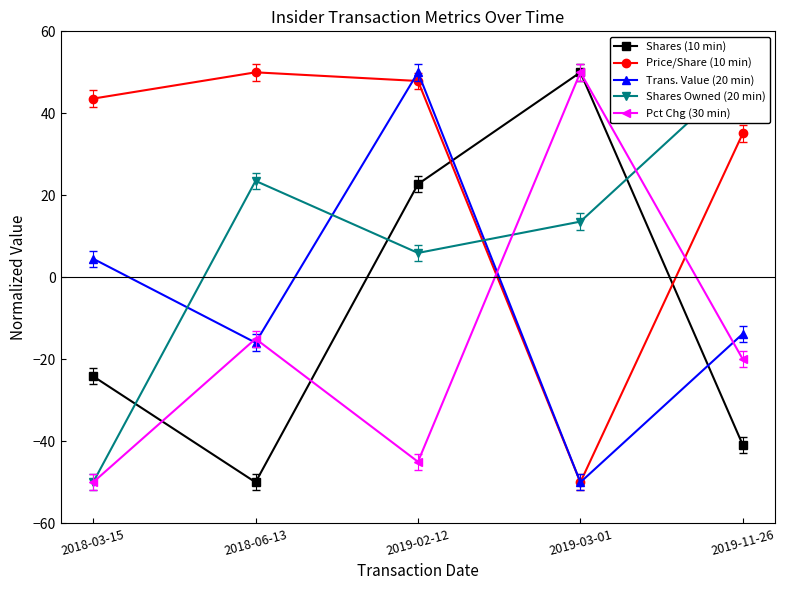

Where is the first local minimum for Price/Share (10 min)?

2019-03-01